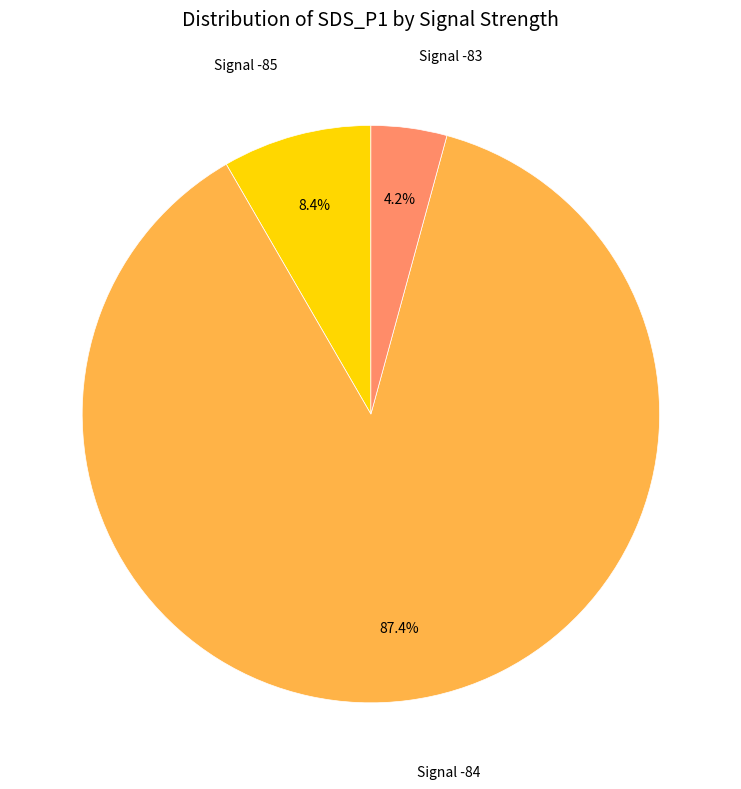

What is the smallest slice in the pie chart?

Signal -83